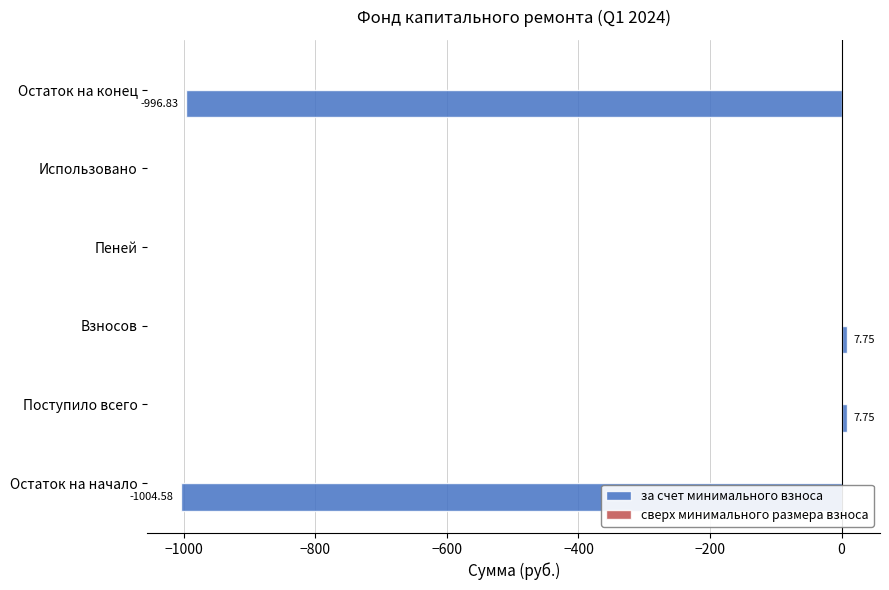

How many distinct data groups are displayed?

1